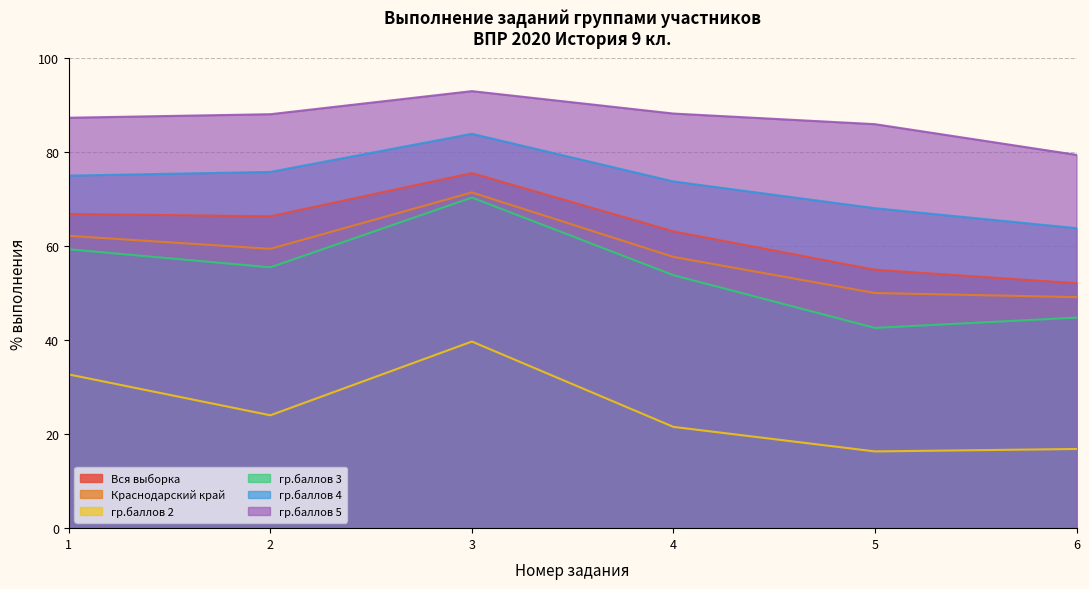

Is it true that гр.баллов 5 equals 79.4 at 6?

True